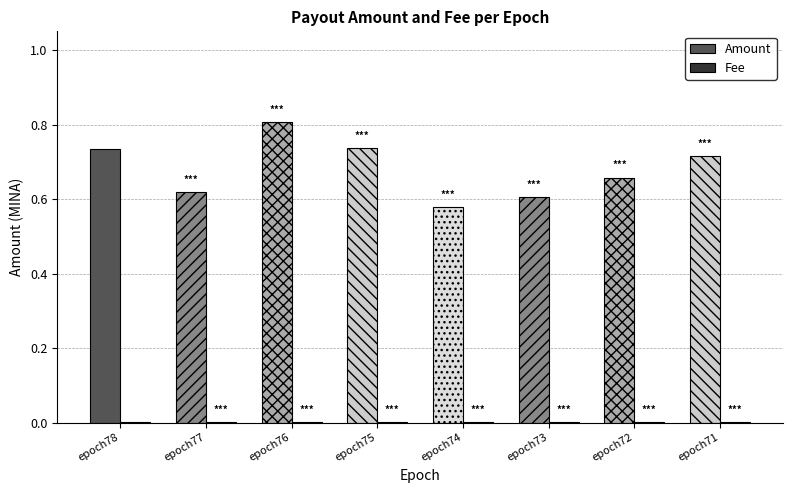

Are the bars horizontal?

No